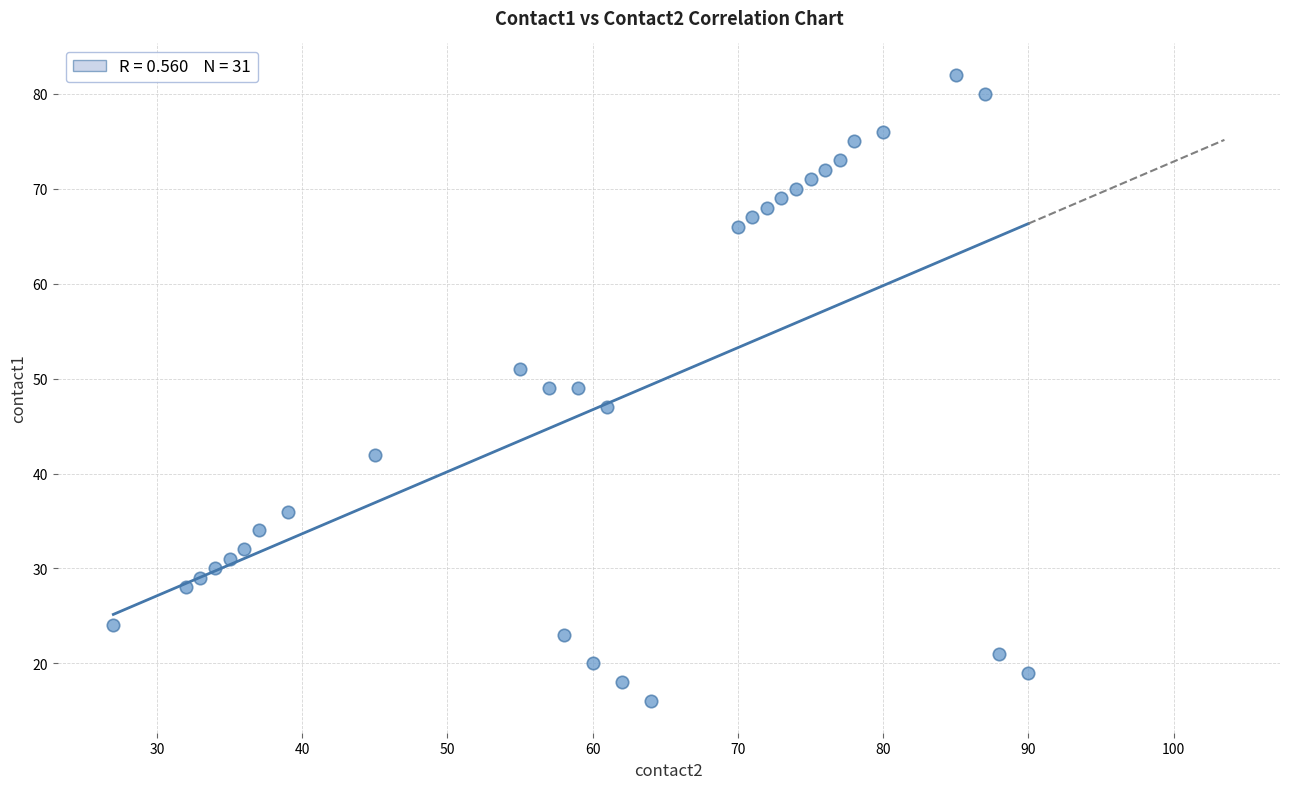

What is the range of X values (max minus min)?

63